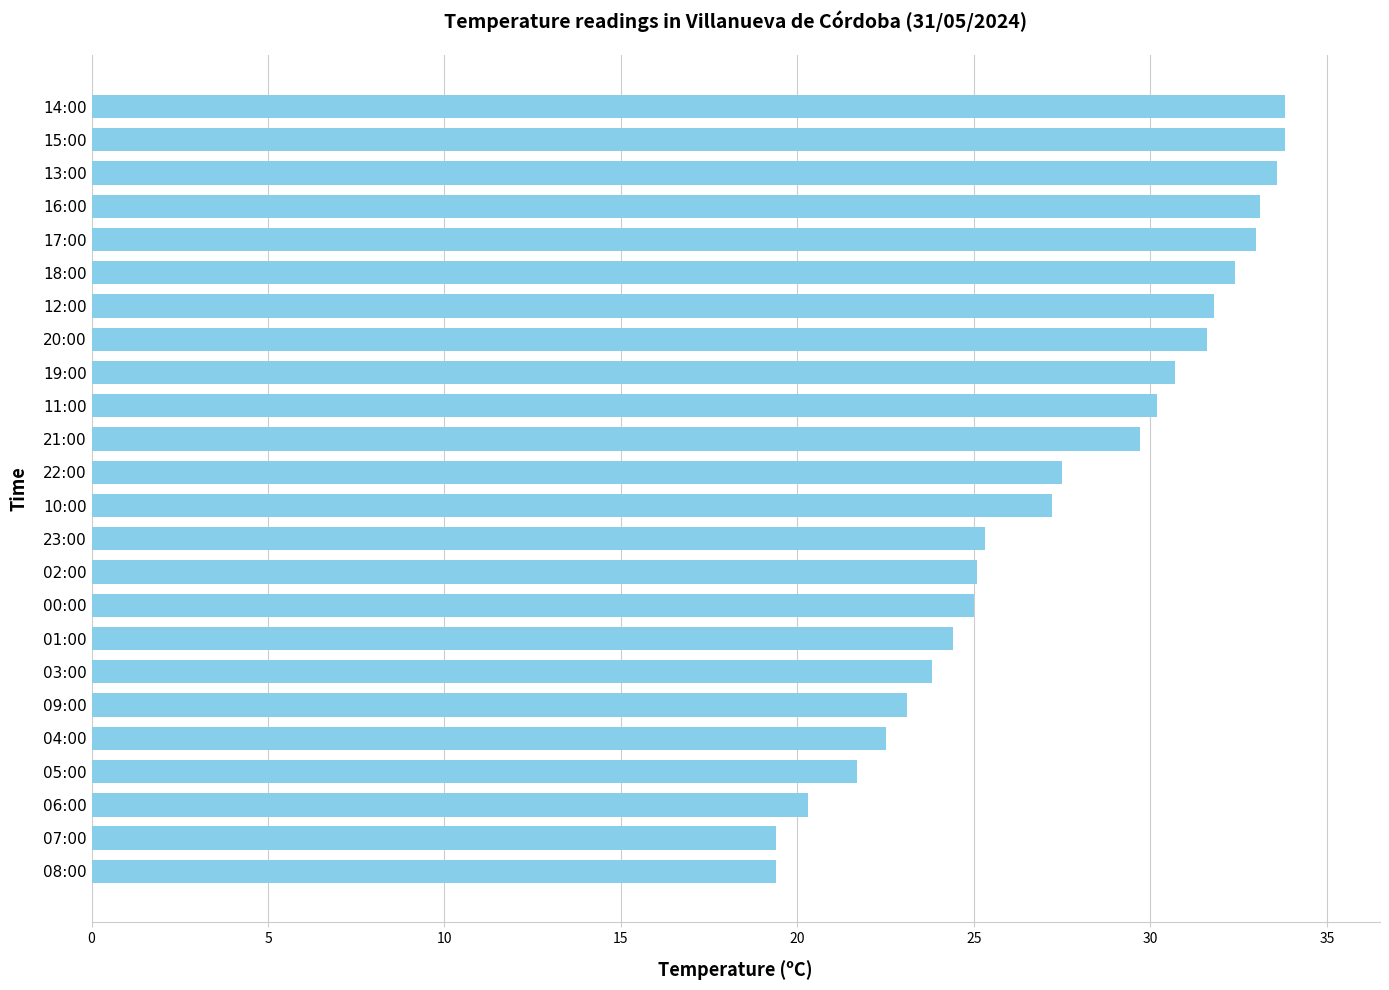

How many data points are less than 27?

11